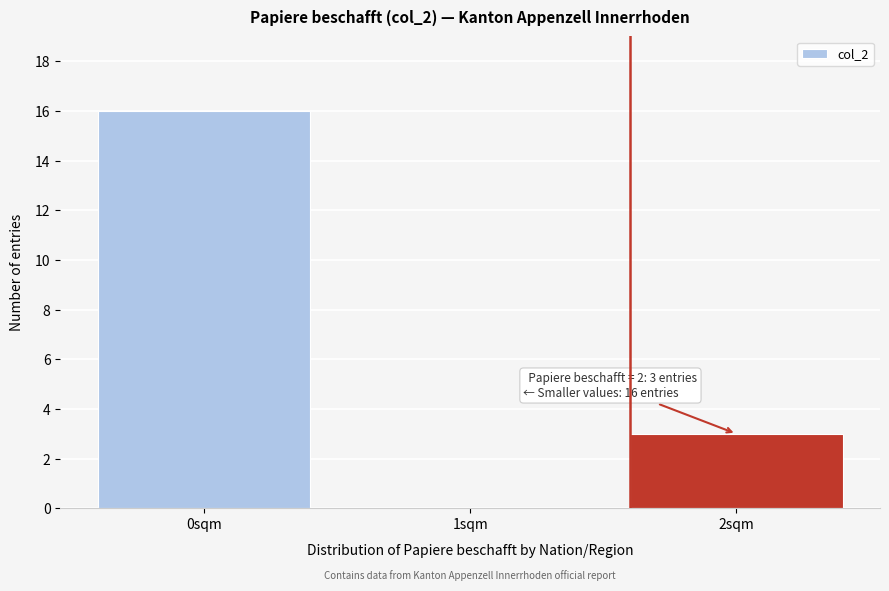

Reading left to right, transcribe all the data shown in this chart.

0sqm=16	1sqm=0	2sqm=3